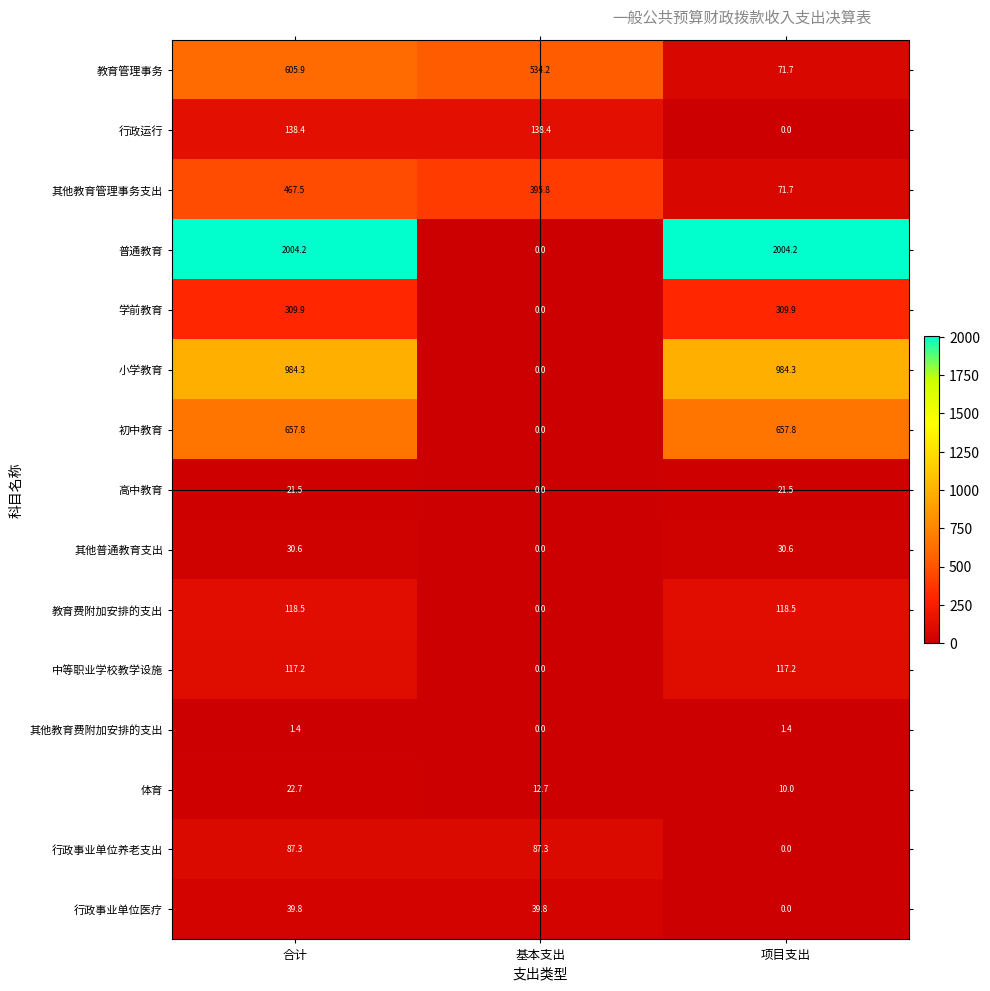

Which category has the lowest value in the 其他教育费附加安排的支出 series?

基本支出